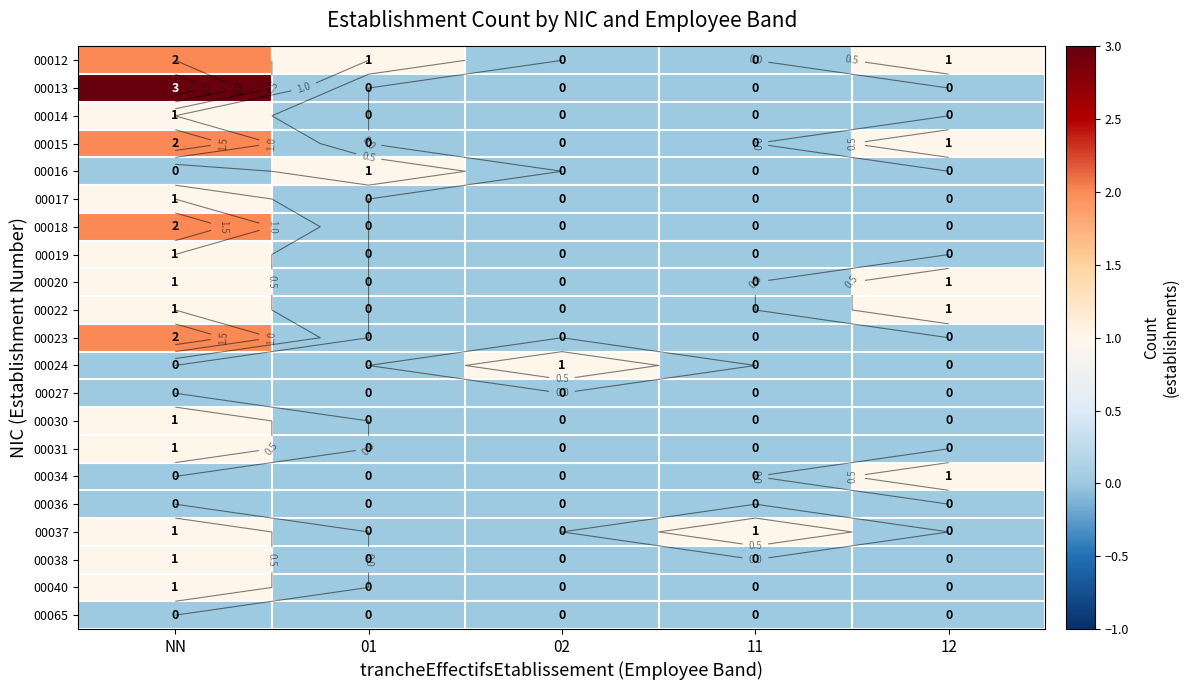

List the labels in order of 00034 value, largest first.

12, NN, 01, 02, 11